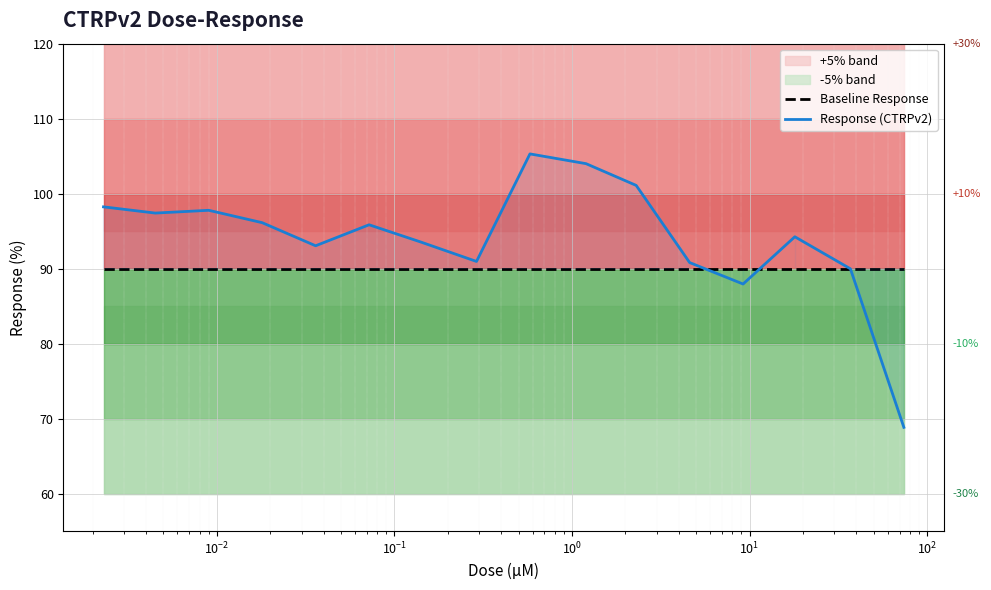

How many data points in Response (CTRPv2) are above 95?

8